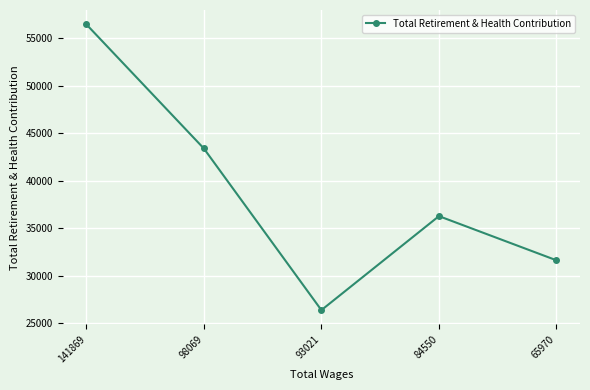

Is it true that the value at 141869 is 88954?

False